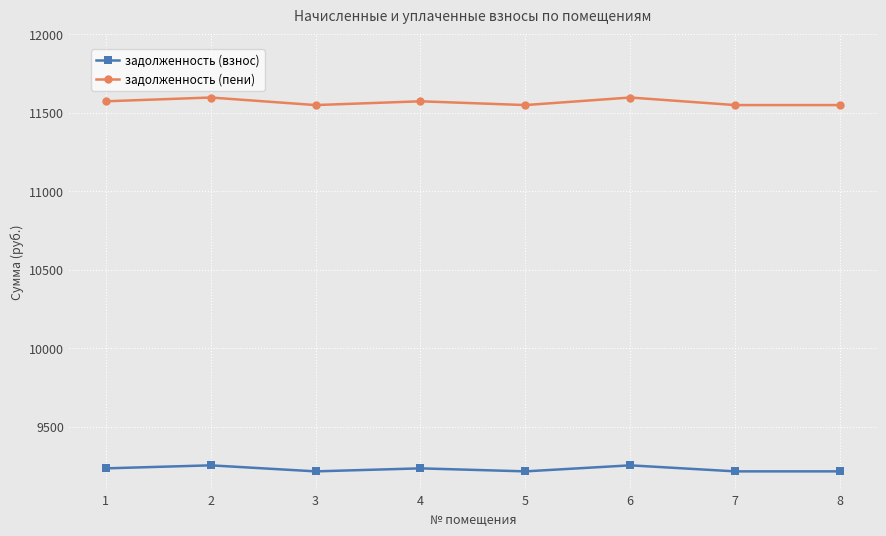

What is the average value of the задолженность (пени) series?

11566.8